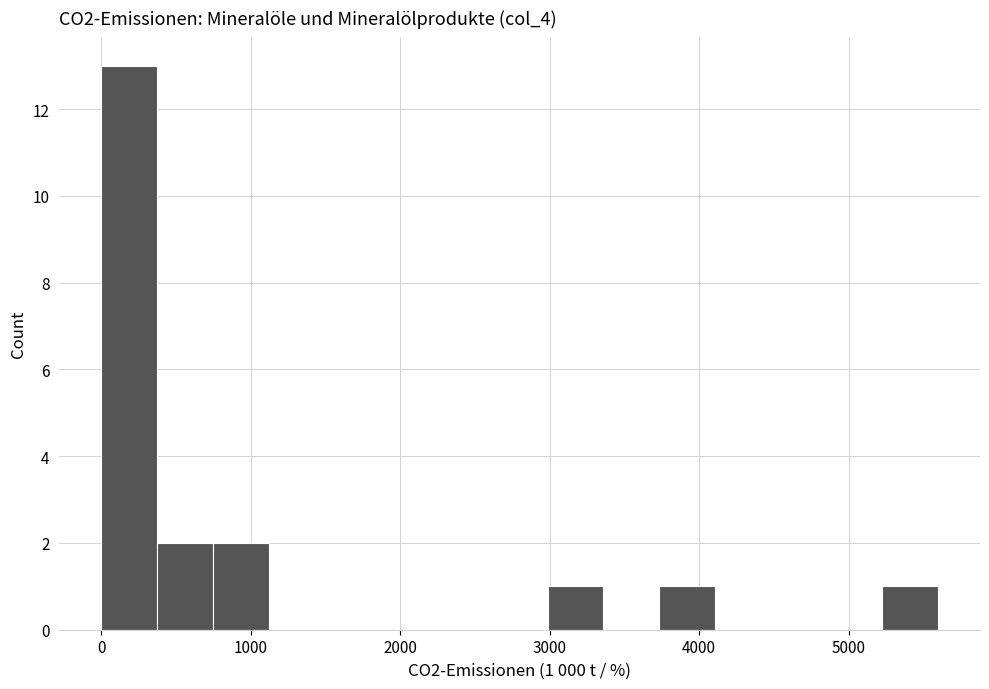

Around what value on the x-axis is the tallest bar? Give the approximate position of its centre, as read against the axis.

200